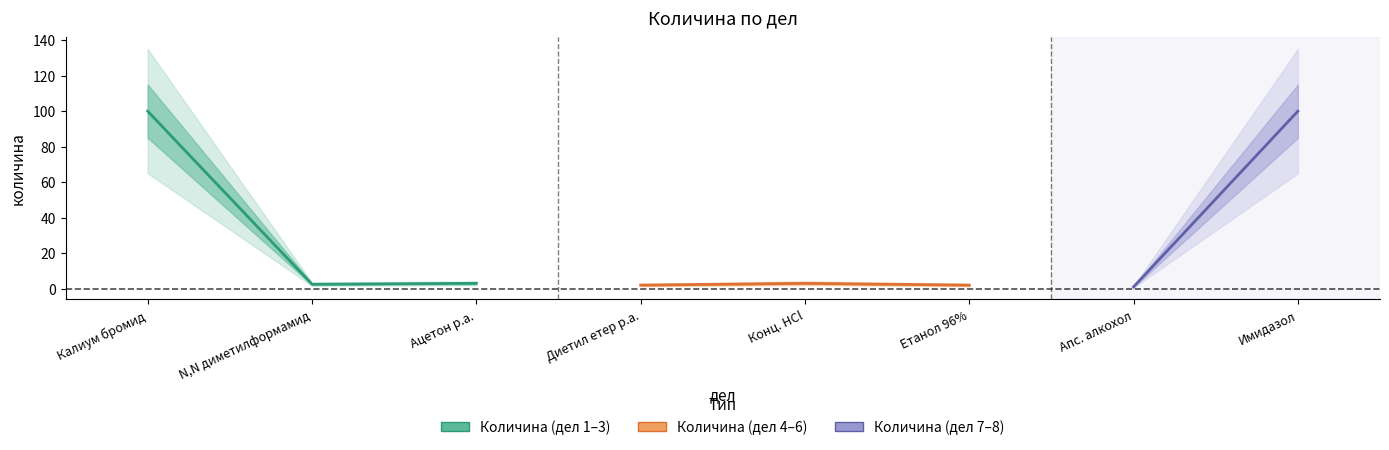

At which category does the data reach its first local peak?

3